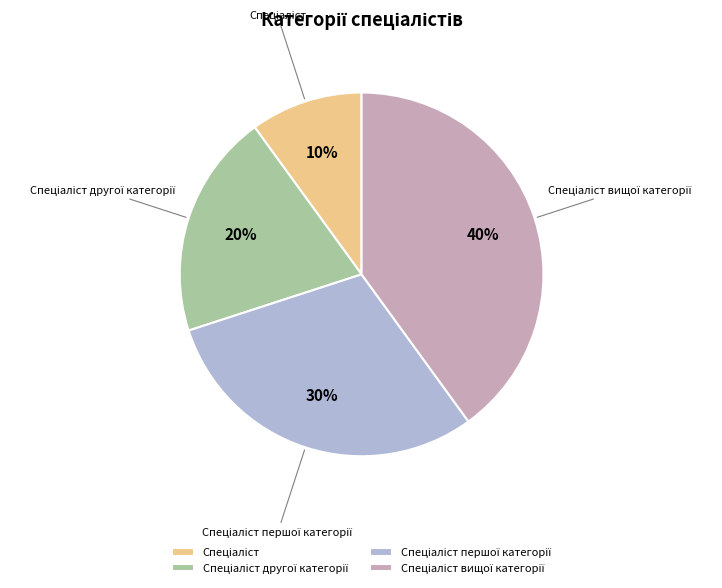

Does any single category account for the majority?

No